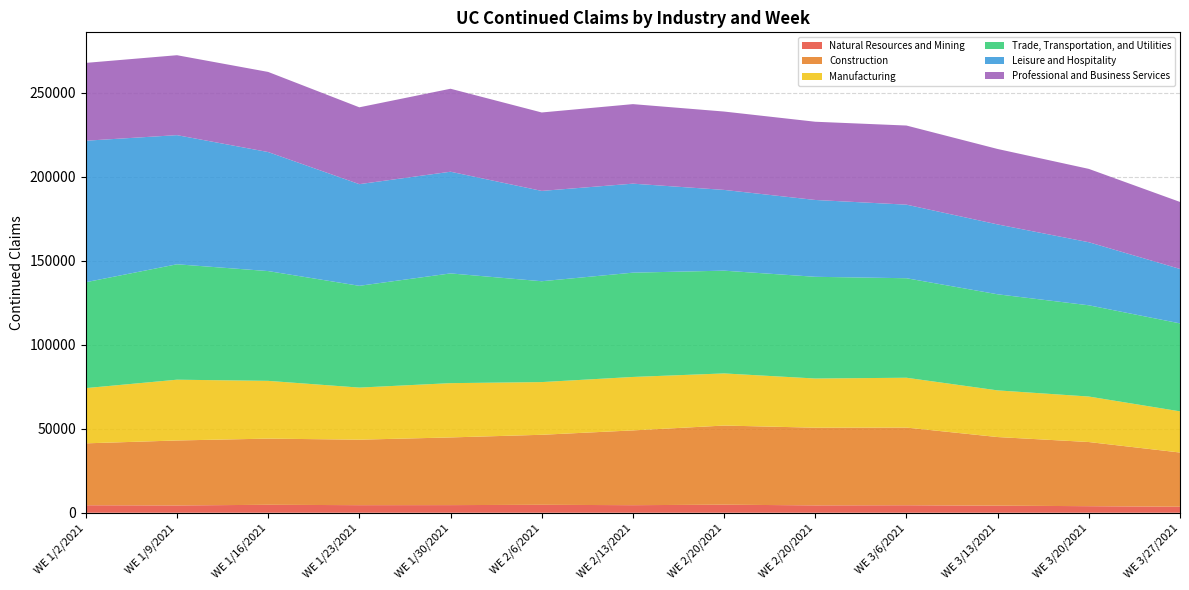

Reading right to left, list all the values displayed in this chart.

Natural Resources and Mining: WE 3/27/2021=3570	WE 3/20/2021=3904	WE 3/13/2021=4213	WE 3/6/2021=4459	WE 2/20/2021=4383	WE 2/20/2021=4787	WE 2/13/2021=4503	WE 2/6/2021=4719	WE 1/30/2021=4541	WE 1/23/2021=4512	WE 1/16/2021=4727	WE 1/9/2021=4345	WE 1/2/2021=4460
Construction: WE 3/27/2021=32282	WE 3/20/2021=38195	WE 3/13/2021=40853	WE 3/6/2021=46241	WE 2/20/2021=46247	WE 2/20/2021=47125	WE 2/13/2021=44520	WE 2/6/2021=41694	WE 1/30/2021=40295	WE 1/23/2021=38983	WE 1/16/2021=39407	WE 1/9/2021=38678	WE 1/2/2021=36856
Manufacturing: WE 3/27/2021=24513	WE 3/20/2021=27082	WE 3/13/2021=27777	WE 3/6/2021=29675	WE 2/20/2021=29283	WE 2/20/2021=31030	WE 2/13/2021=31818	WE 2/6/2021=31372	WE 1/30/2021=32320	WE 1/23/2021=31015	WE 1/16/2021=34385	WE 1/9/2021=36184	WE 1/2/2021=32882
Trade, Transportation, and Utilities: WE 3/27/2021=52367	WE 3/20/2021=54324	WE 3/13/2021=57213	WE 3/6/2021=59243	WE 2/20/2021=60559	WE 2/20/2021=61177	WE 2/13/2021=62092	WE 2/6/2021=60044	WE 1/30/2021=65331	WE 1/23/2021=60593	WE 1/16/2021=65357	WE 1/9/2021=68718	WE 1/2/2021=63045
Leisure and Hospitality: WE 3/27/2021=32413	WE 3/20/2021=37543	WE 3/13/2021=41594	WE 3/6/2021=43804	WE 2/20/2021=45742	WE 2/20/2021=48087	WE 2/13/2021=52991	WE 2/6/2021=53778	WE 1/30/2021=60546	WE 1/23/2021=60526	WE 1/16/2021=70867	WE 1/9/2021=76887	WE 1/2/2021=84248
Professional and Business Services: WE 3/27/2021=39894	WE 3/20/2021=43667	WE 3/13/2021=44915	WE 3/6/2021=47105	WE 2/20/2021=46573	WE 2/20/2021=46652	WE 2/13/2021=47348	WE 2/6/2021=46696	WE 1/30/2021=49400	WE 1/23/2021=45747	WE 1/16/2021=47701	WE 1/9/2021=47585	WE 1/2/2021=46333